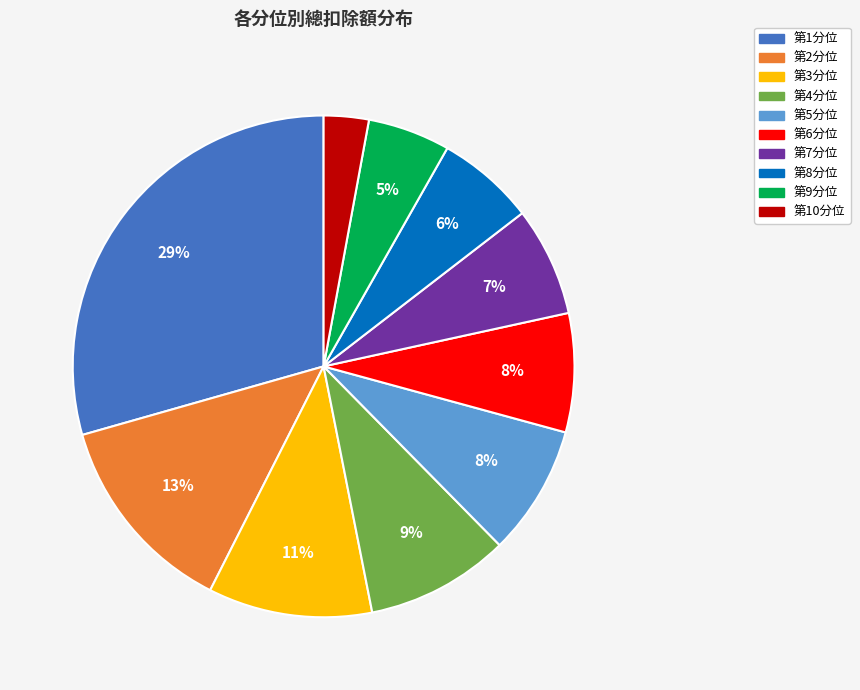

Is there any slice that represents more than half of the pie?

No